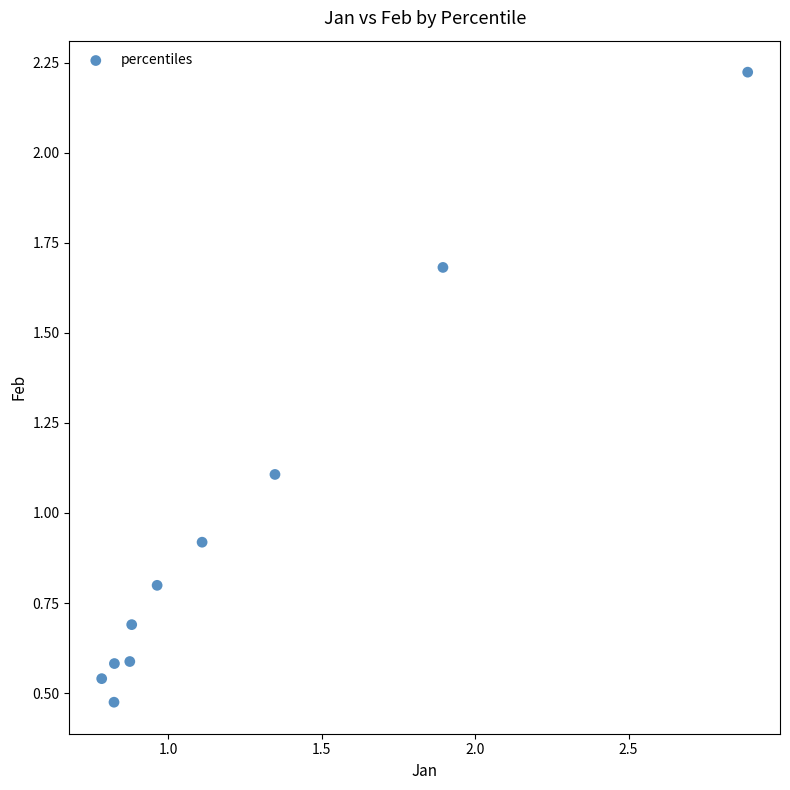

What is the average X value?

1.2